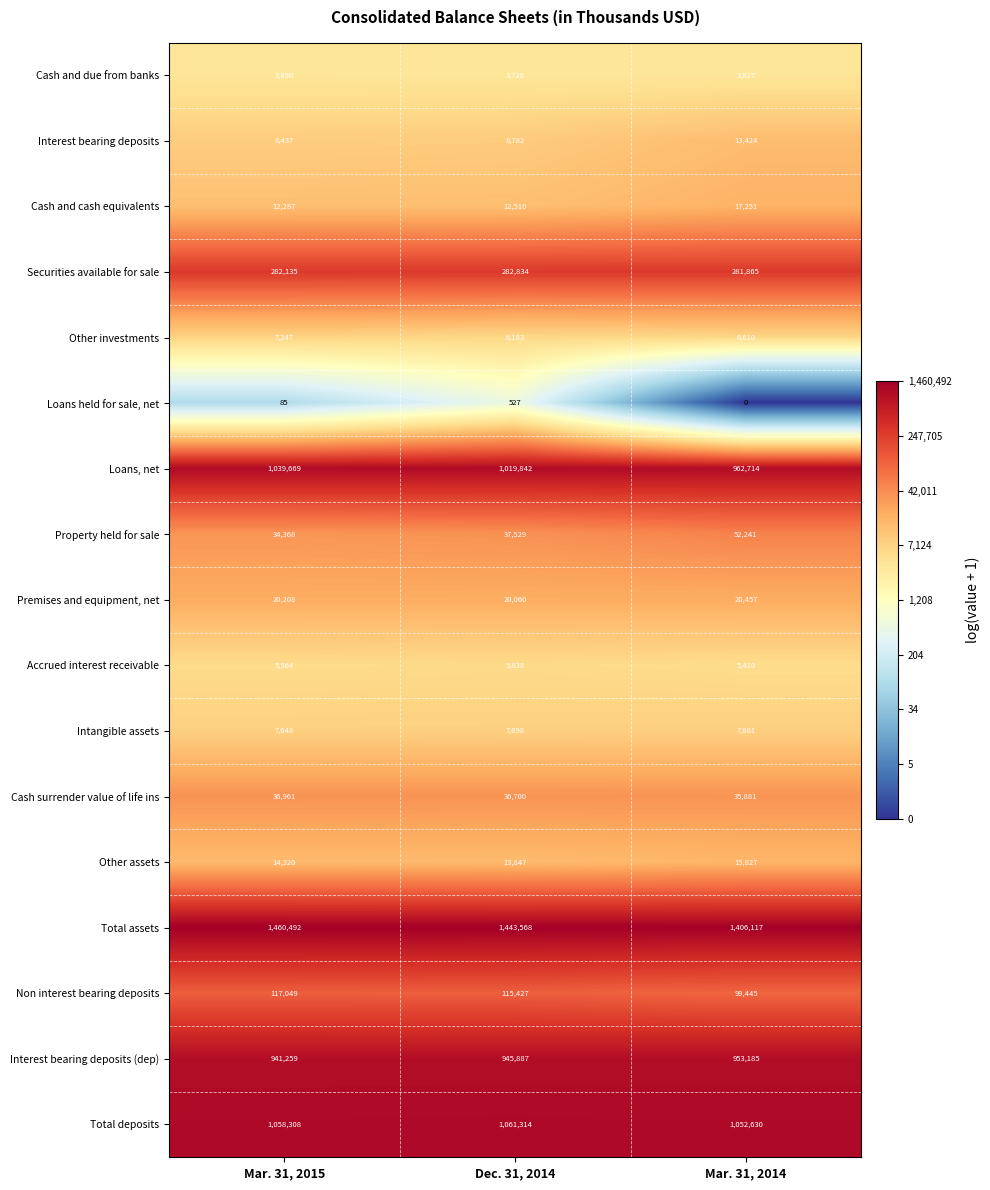

How many data points does each series have?

3